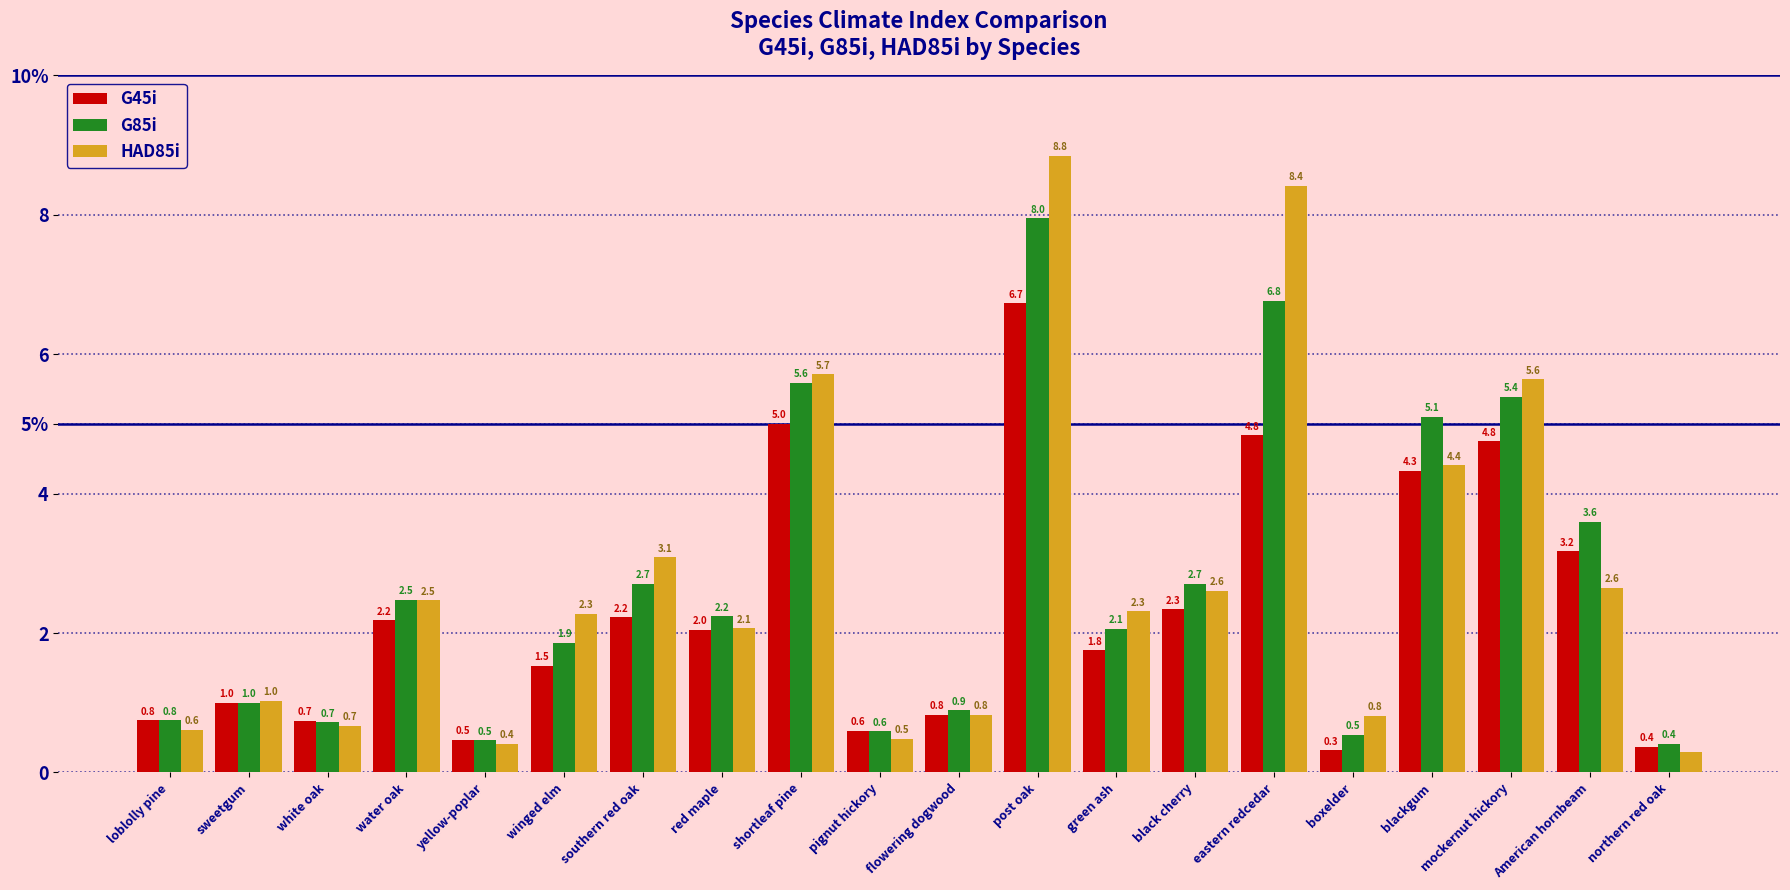

What are all the series names shown in the legend?

G45i, G85i, HAD85i